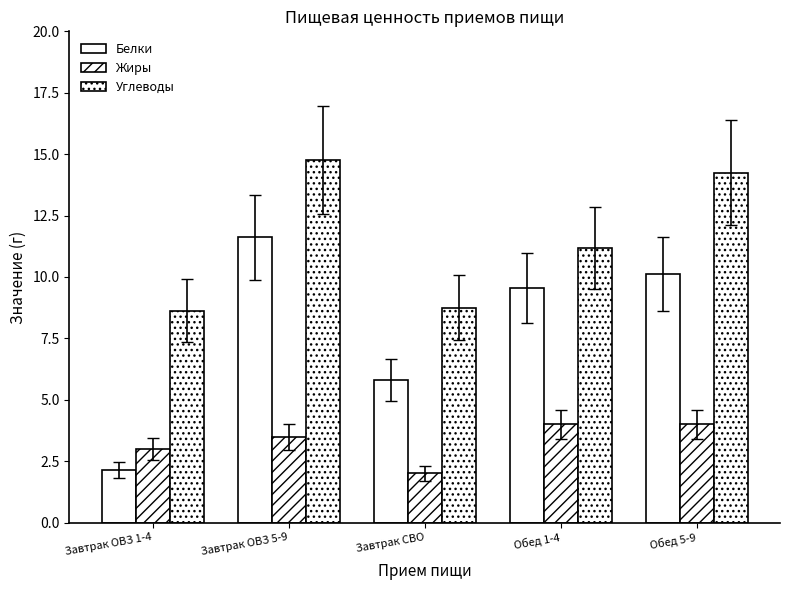

What is the total value across all series at Завтрак ОВЗ 1-4?

13.8